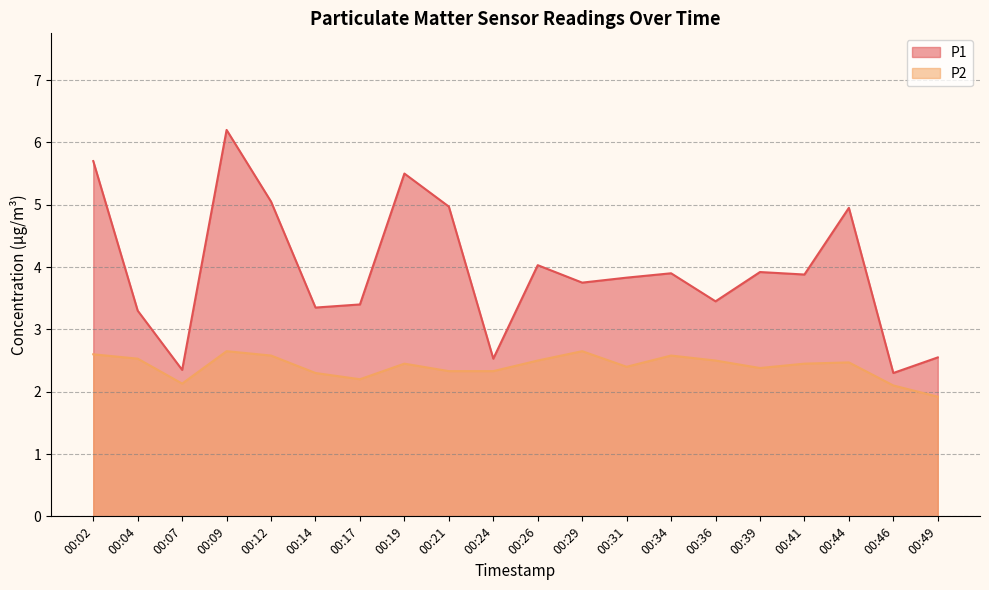

Which series changed the most between 00:09 and 00:17?

P1